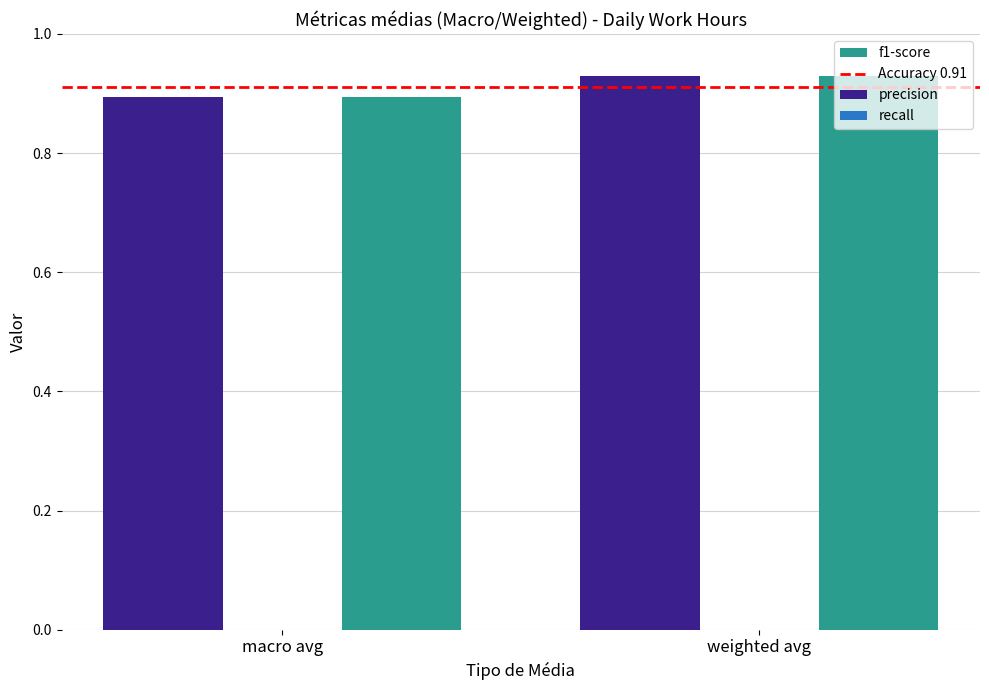

At which label is f1-score closest to 0?

macro avg